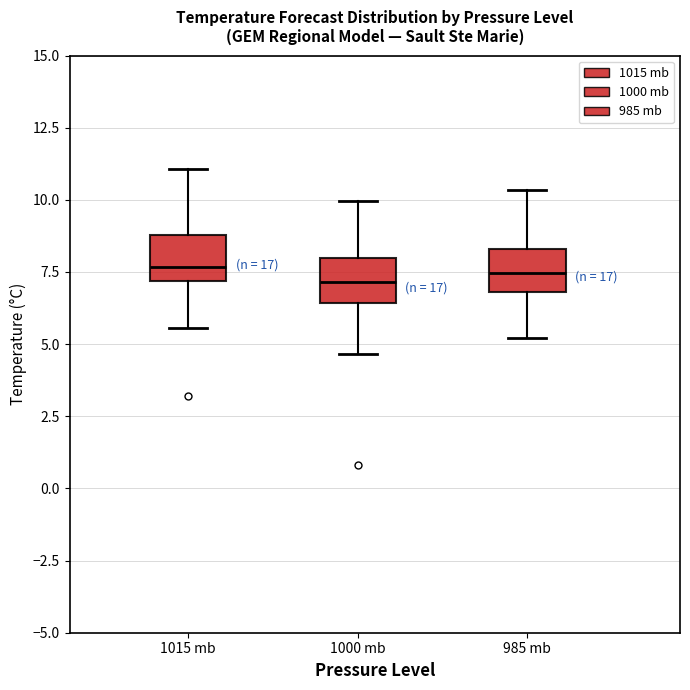

Reading left to right, read every box against the y-axis: the position of its median line, the range the box covers, and the ends of its whiskers. The values are not printed on the chart, so give them approximately, as read against the axis.

1015 mb: median 7.5, box 7.0 to 9.0, whiskers 5.5 to 11.0
1000 mb: median 7.0, box 6.5 to 8.0, whiskers 4.5 to 10.0
985 mb: median 7.5, box 7.0 to 8.5, whiskers 5.0 to 10.5